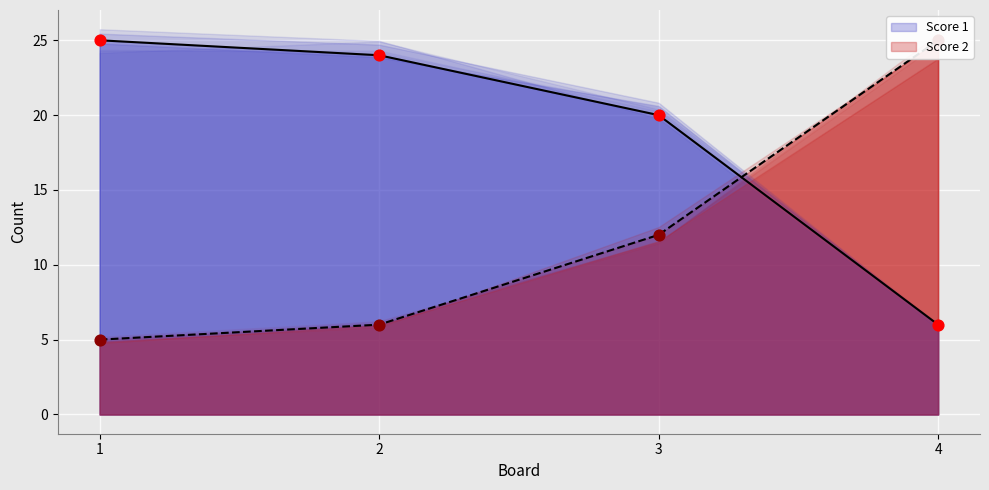

At how many categories does at least one series exceed 6?

4